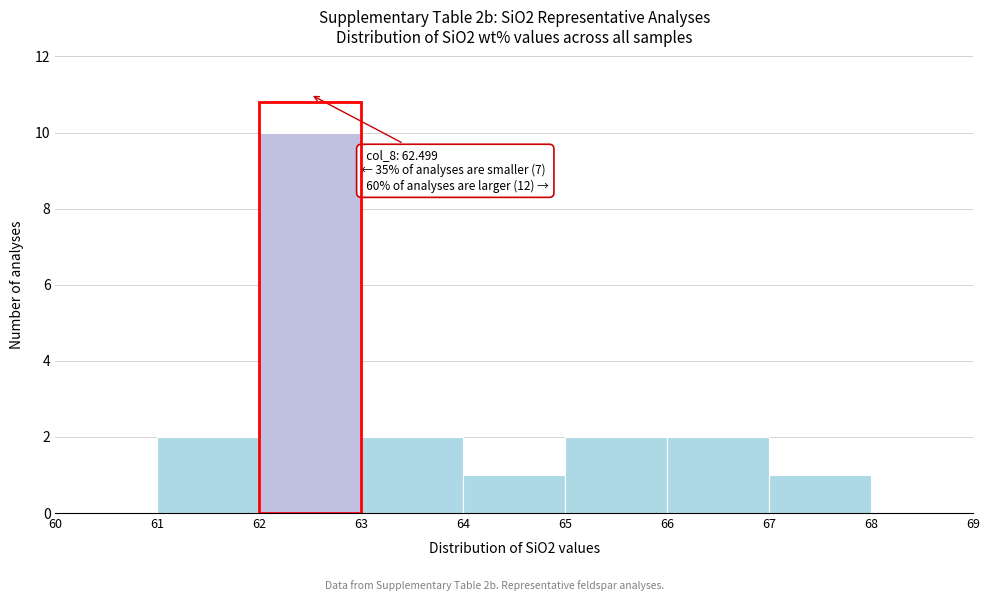

Which range on the x-axis has the tallest bar?

62 to 63